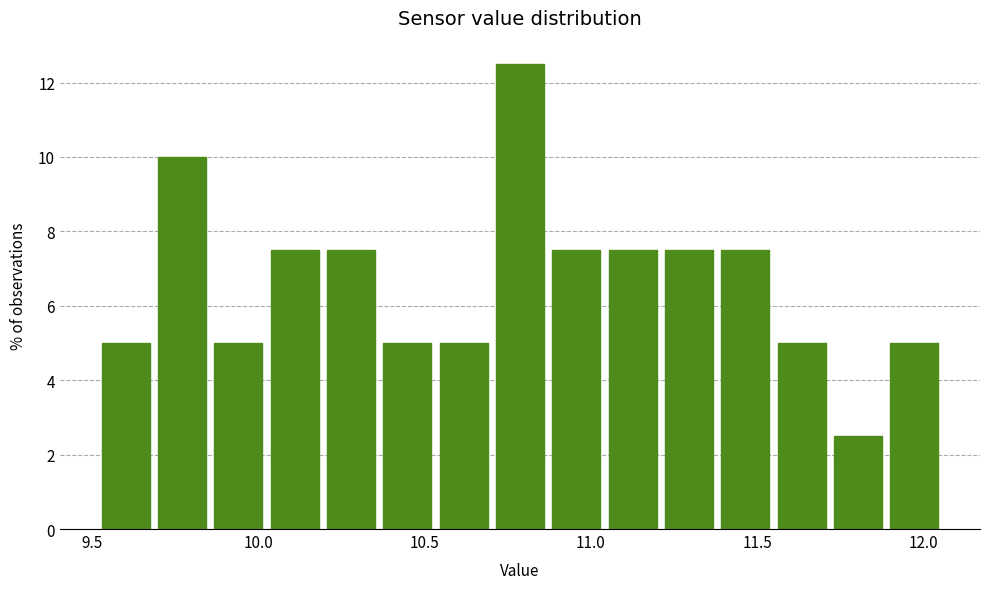

Read against the x-axis, roughly where is the centre of the tallest bar?

10.80